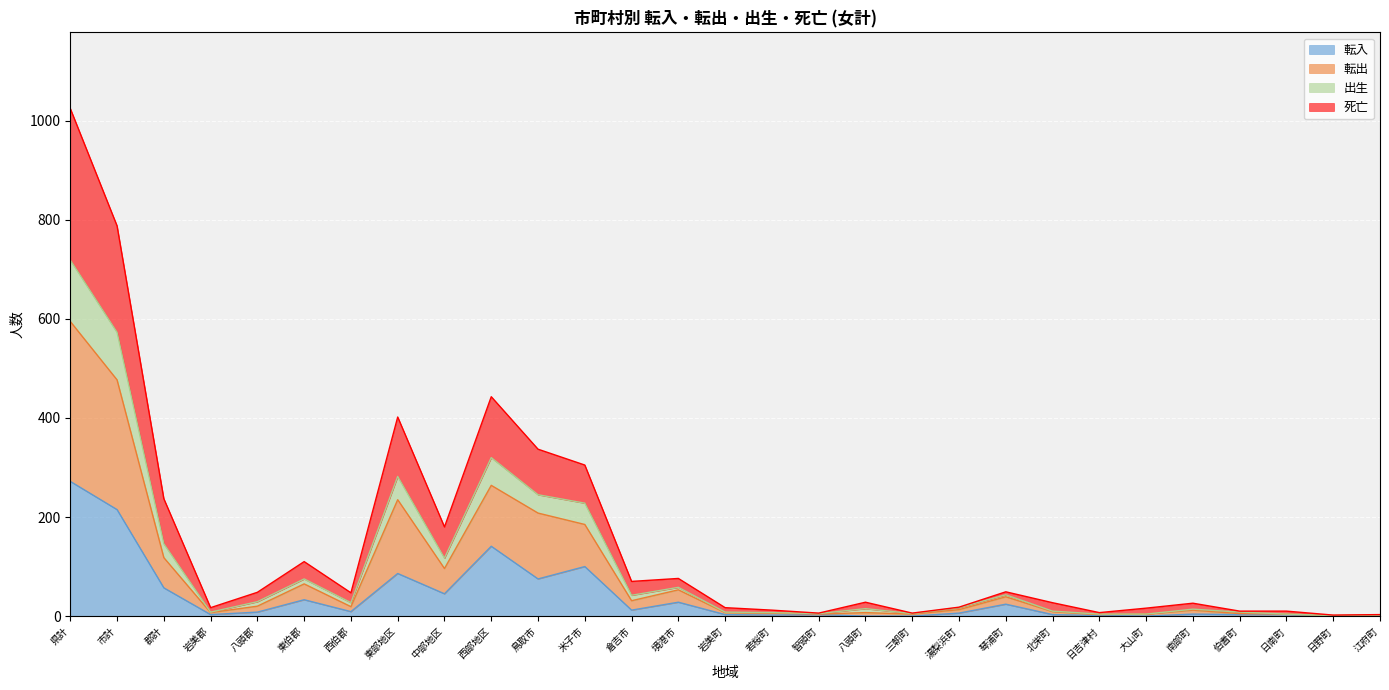

At which category is the sum across all series the highest?

県計